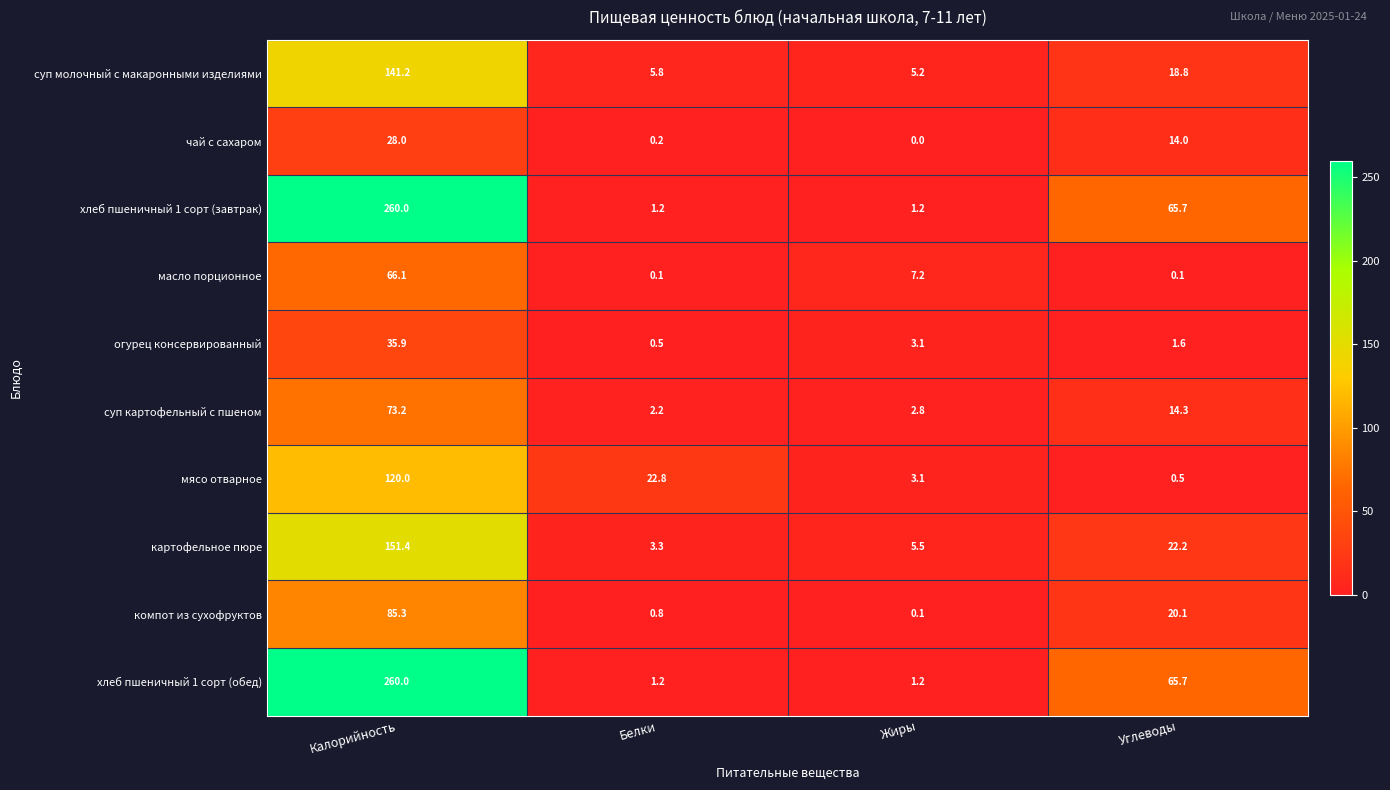

The value of огурец консервированный at Углеводы is 0.7. True or false?

False